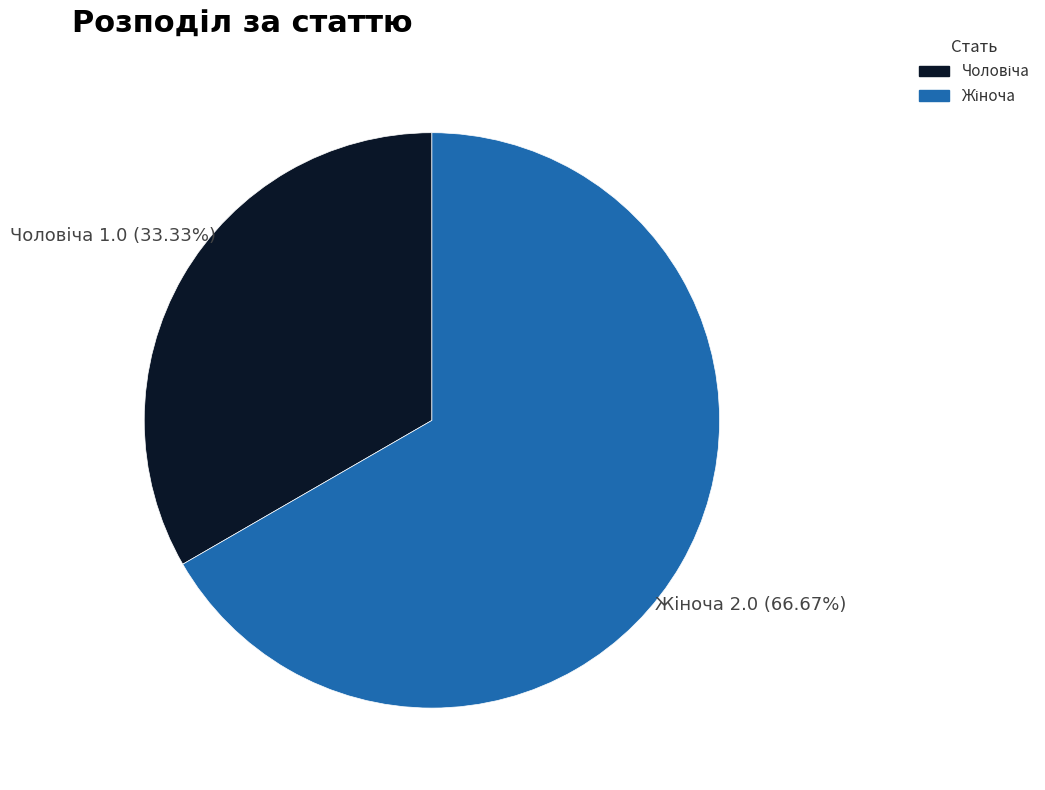

Does any single category account for the majority?

Yes